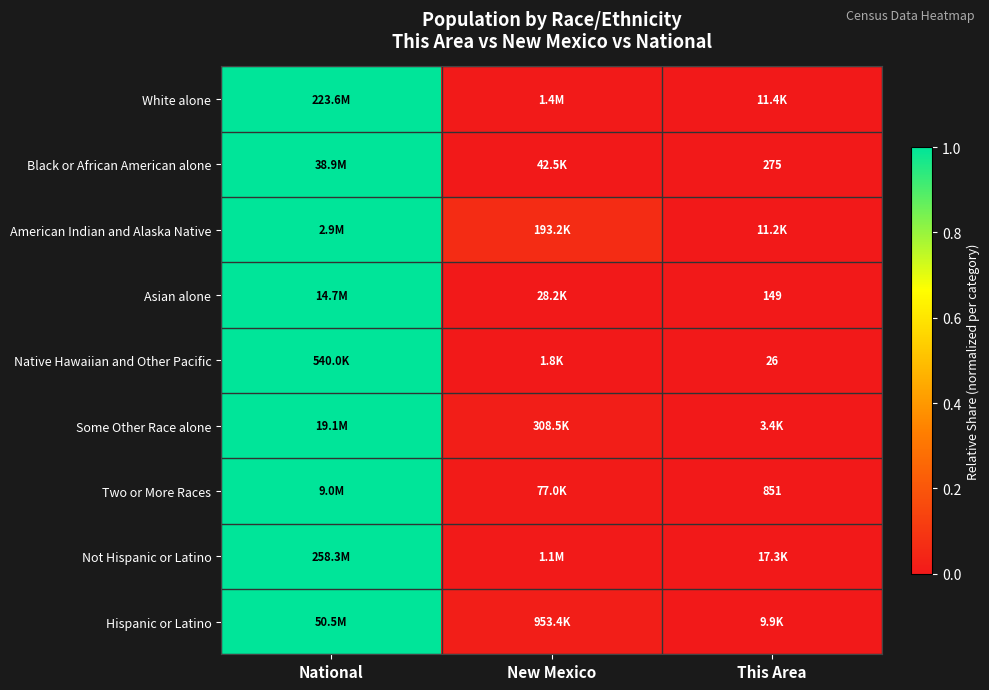

At which category is the sum across all series the highest?

National